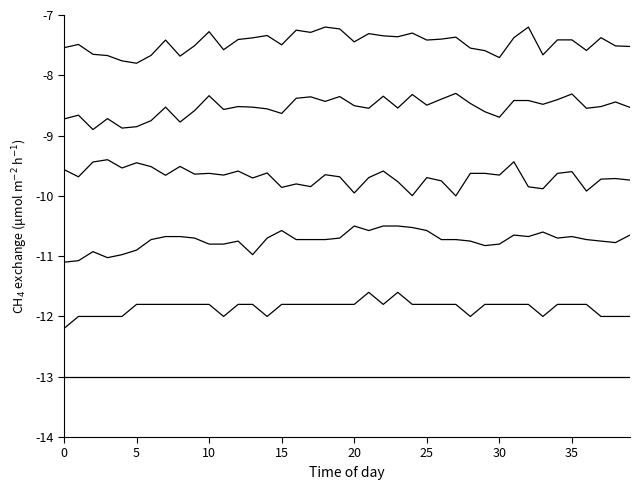

How many lines are shown in the chart?

6